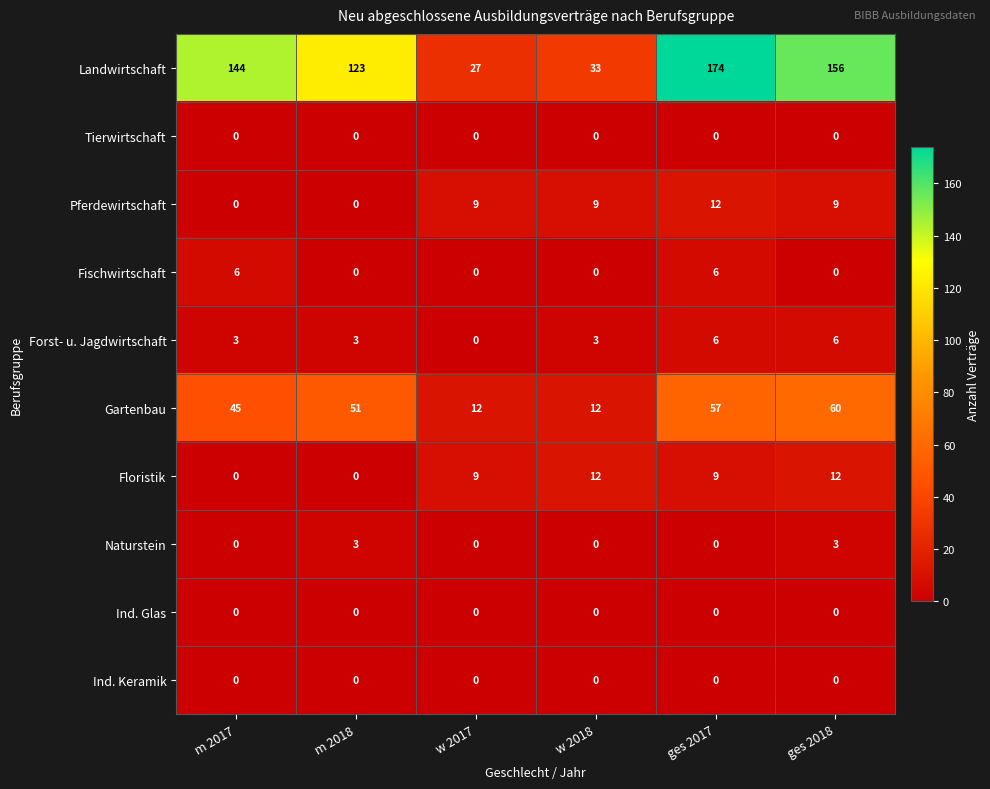

What is the average value of the Gartenbau series?

40